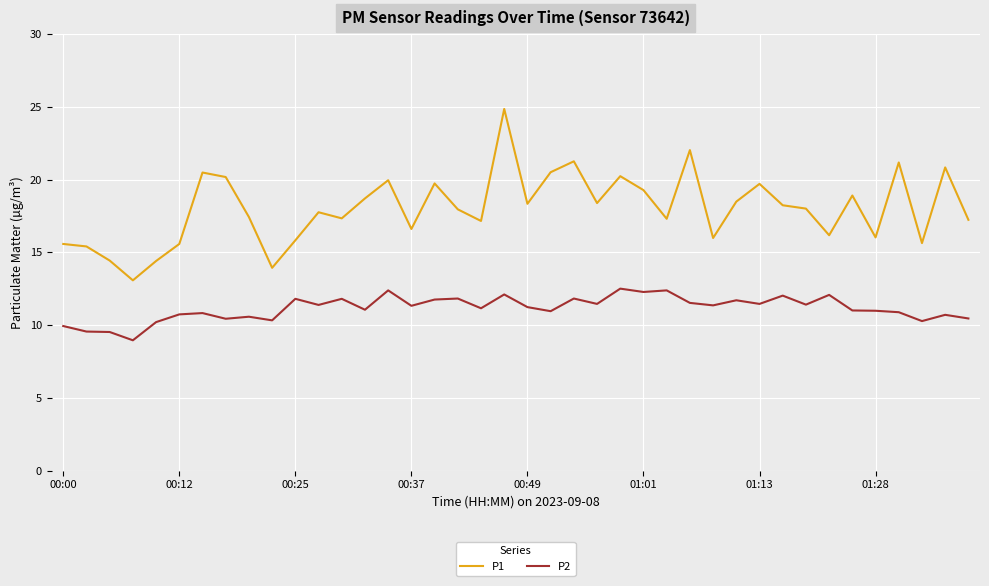

How many lines are shown in the chart?

2